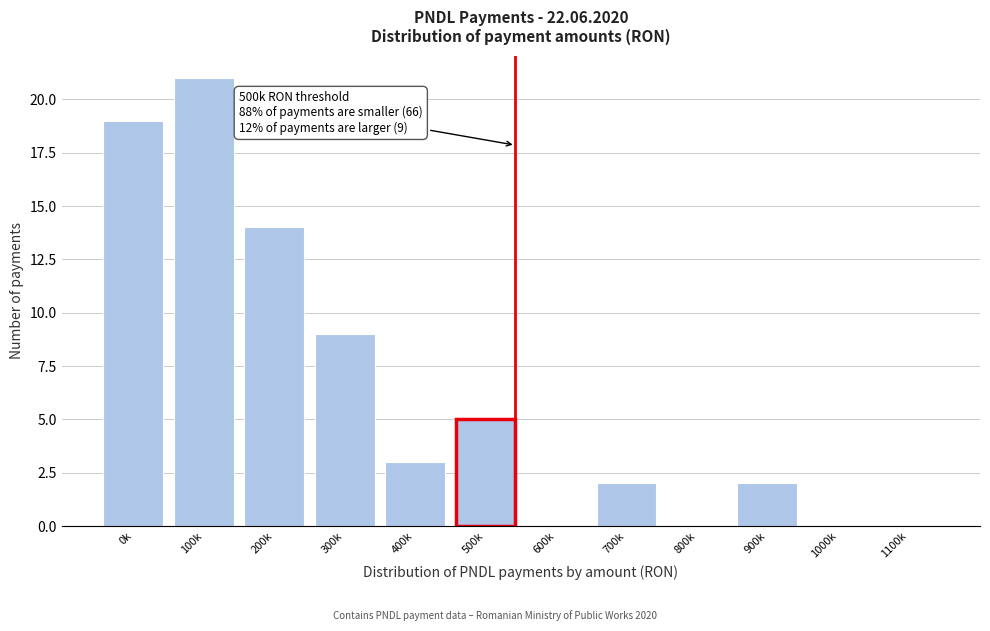

Reading right to left, transcribe all the data shown in this chart.

1100k=0	1000k=0	900k=2	800k=0	700k=2	600k=0	500k=5	400k=3	300k=9	200k=14	100k=21	0k=19